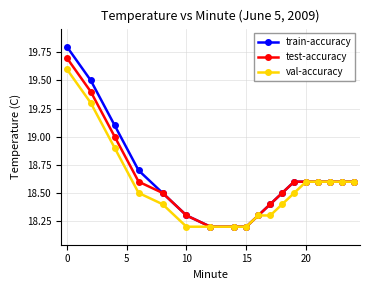

What is the difference between the maximum and minimum values in the train-accuracy series?

1.6